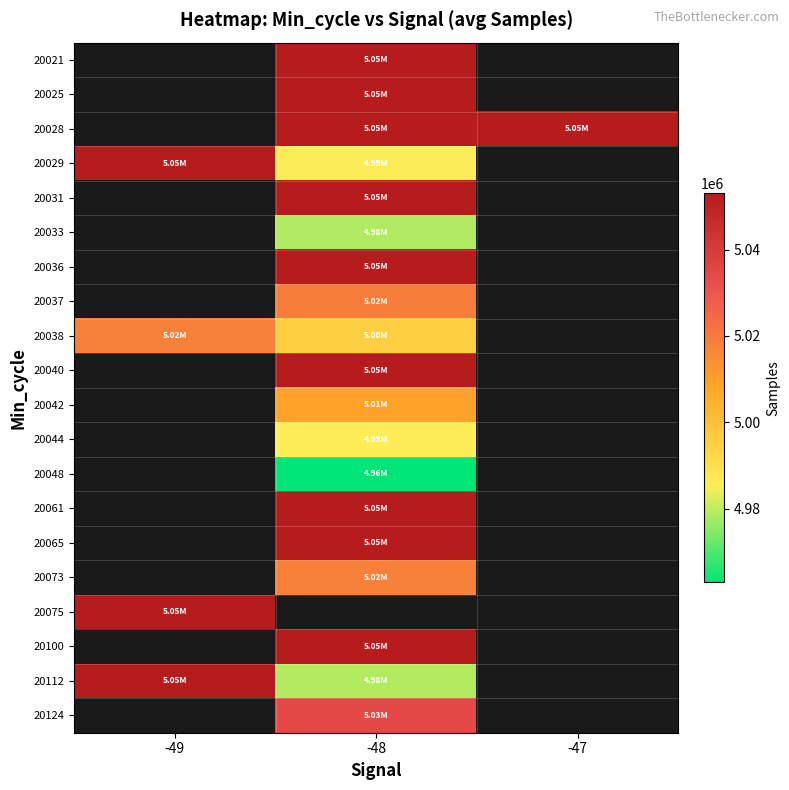

The 20044 series shows 3409467.3 at -48. True or false?

False